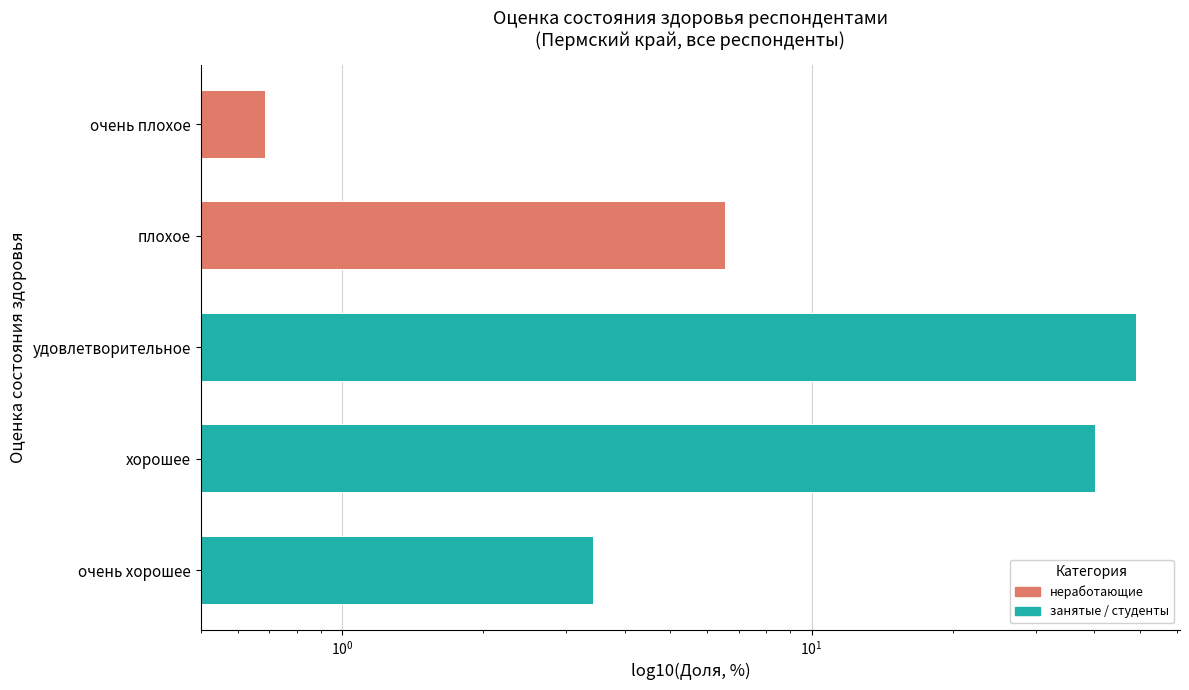

List the labels in order of value, smallest first.

очень плохое, очень хорошее, плохое, хорошее, удовлетворительное